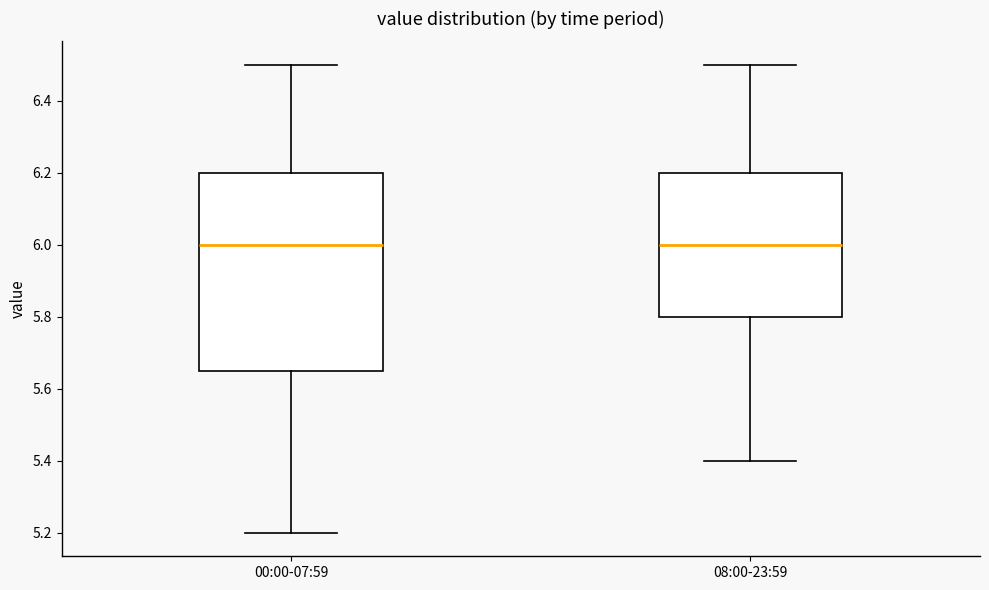

Reading left to right, transcribe this box plot: for each box, give where its median line is, the range the box spans, and where its two whiskers end, as read against the y-axis. The values are not printed on the chart, so give them approximately, as read against the axis.

00:00-07:59: median 6.00, box 5.66 to 6.20, whiskers 5.20 to 6.50
08:00-23:59: median 6.00, box 5.80 to 6.20, whiskers 5.40 to 6.50